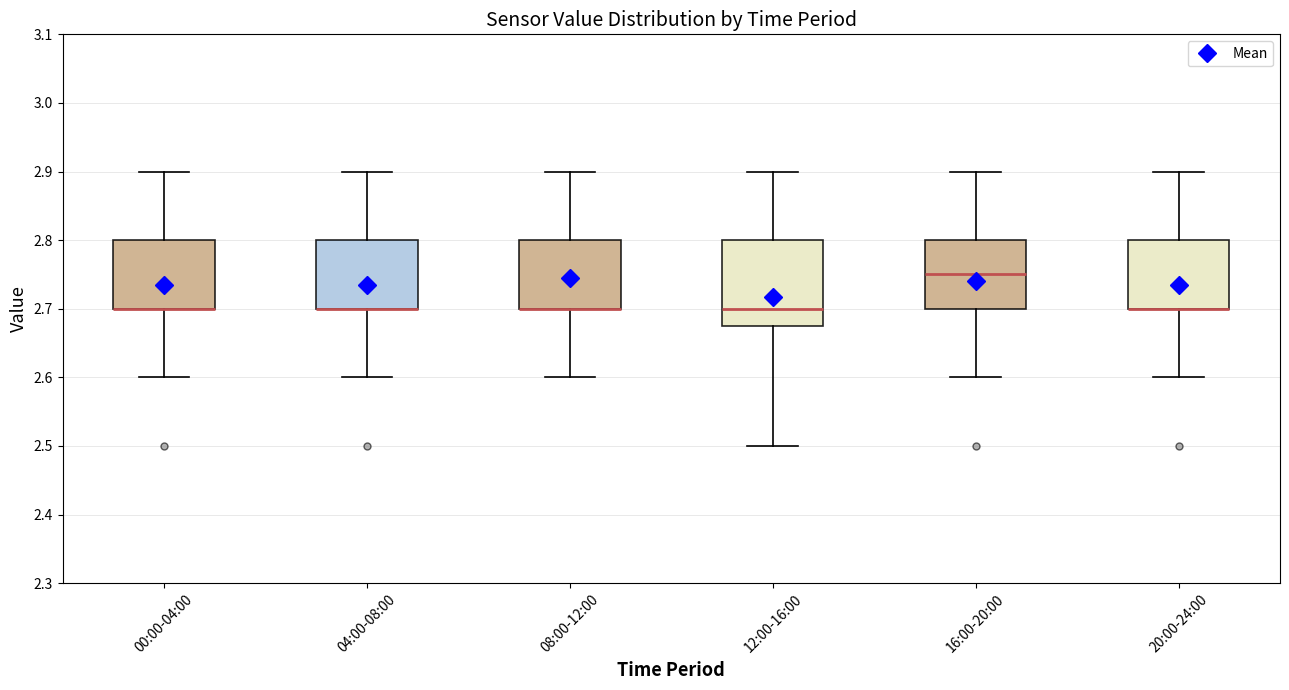

Which box is the tallest, from its lower edge to its upper edge?

12:00-16:00